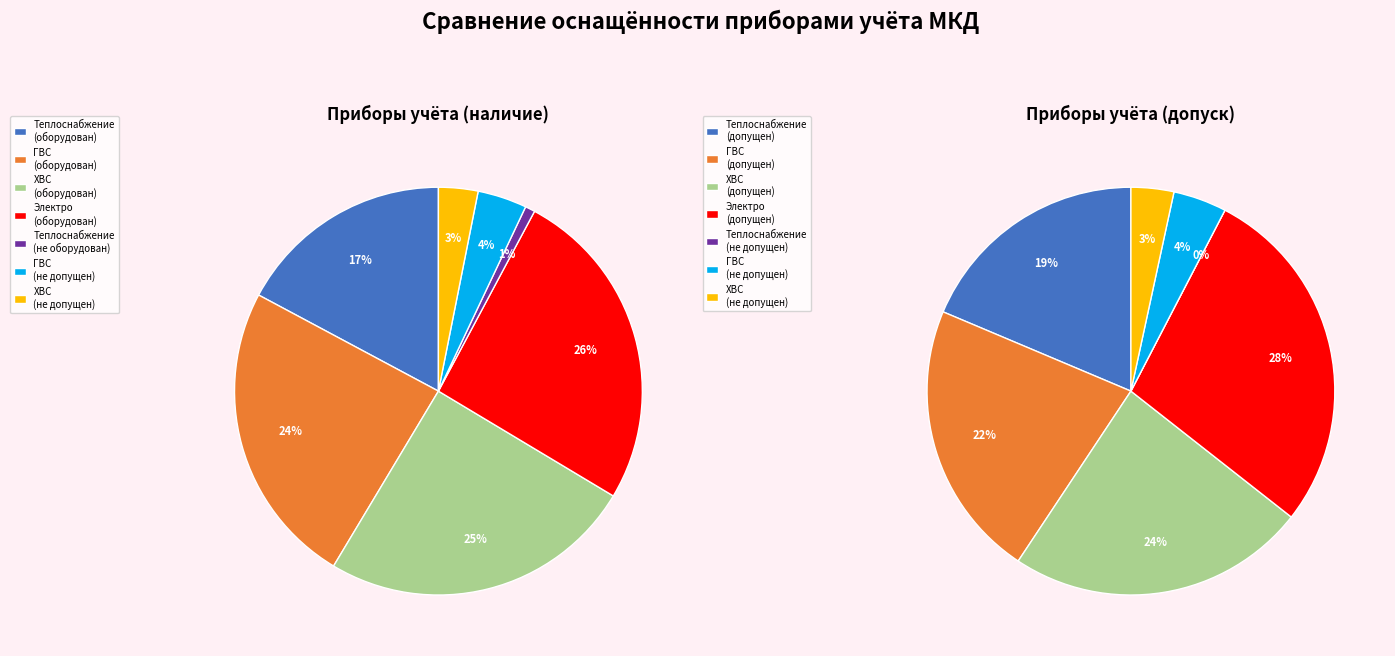

Rank the categories by value from lowest to highest.

Теплоснабжение (не оборудован), Холодное водоснабжение (не допущен), Горячее водоснабжение (не допущен), Теплоснабжение (оборудован), Горячее водоснабжение (оборудован), Холодное водоснабжение (оборудован), Электроснабжение (оборудован)